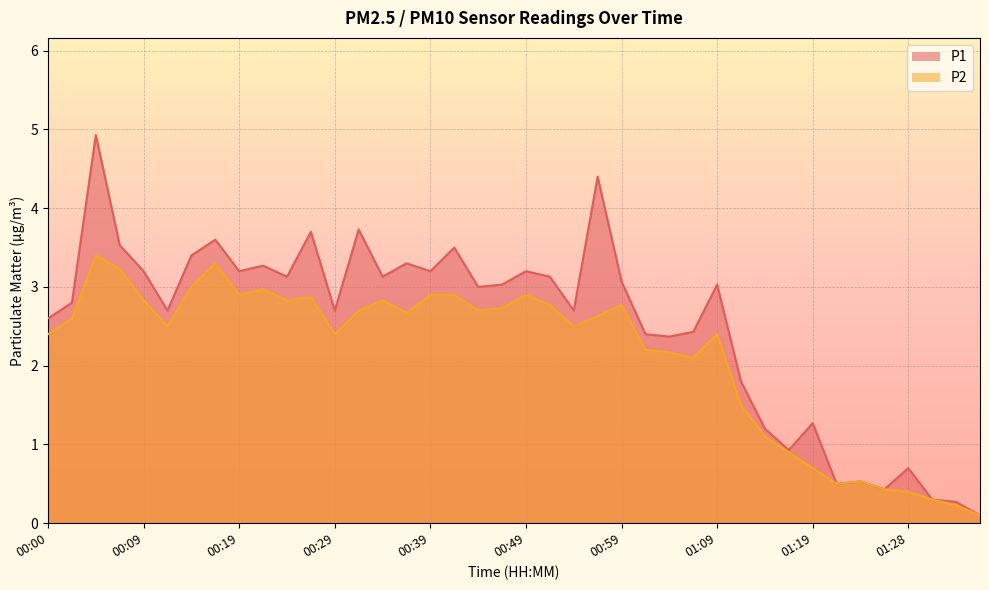

List the series in order of their overall mean, lowest first.

P2, P1